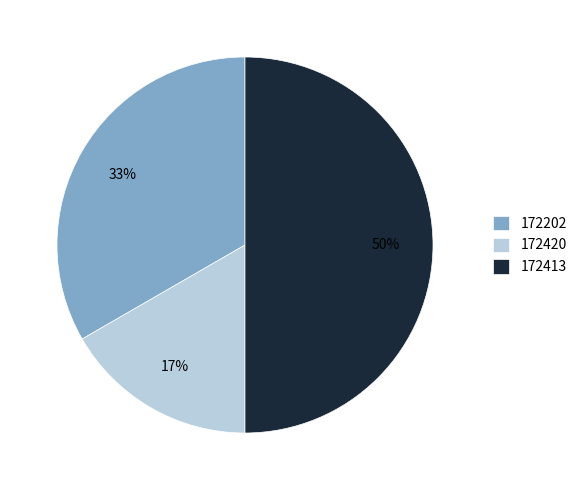

Rank the categories by value from highest to lowest.

172413, 172202, 172420